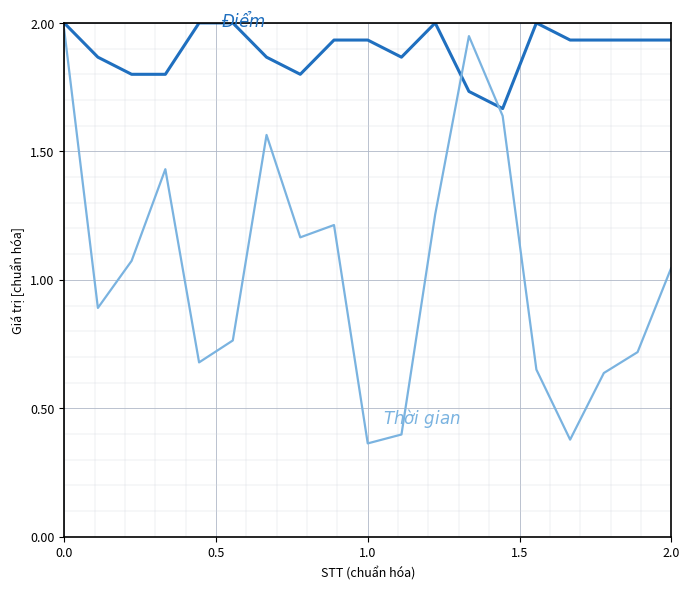

The Thời gian series shows 3.2 at 0.0. True or false?

False